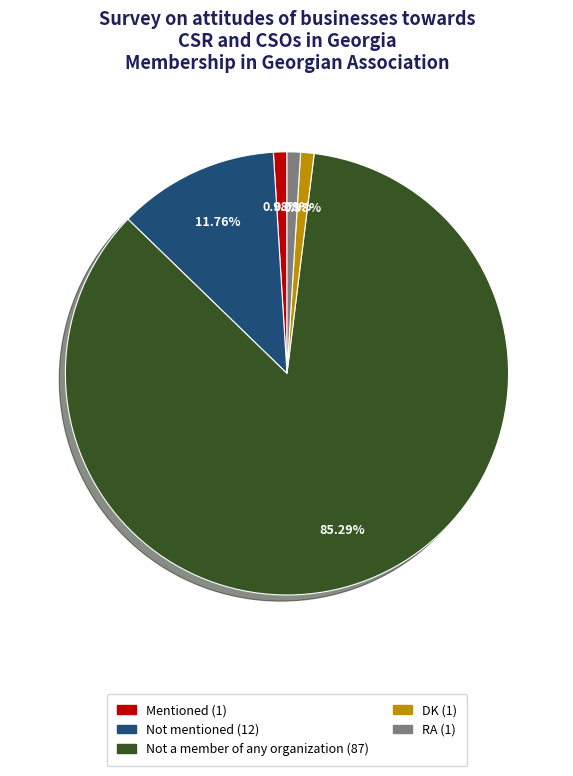

To the nearest percent, what portion does Not a member of any organization represent?

85%